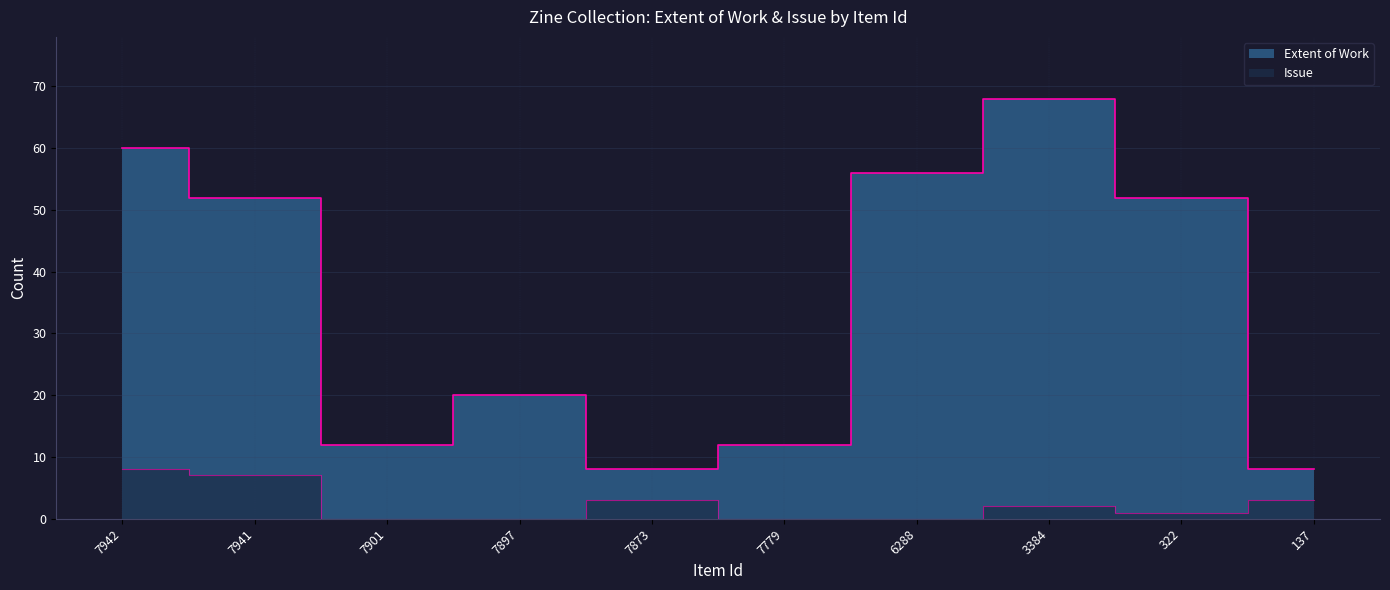

What is the value of the Extent of Work point at the 8th from the left?

68